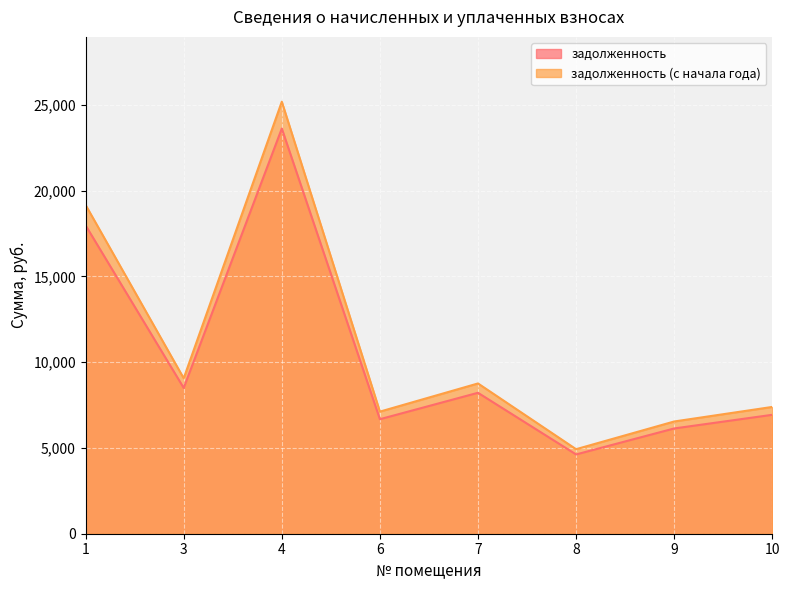

What is the difference between the second highest and second lowest values in the задолженность series?

11838.5